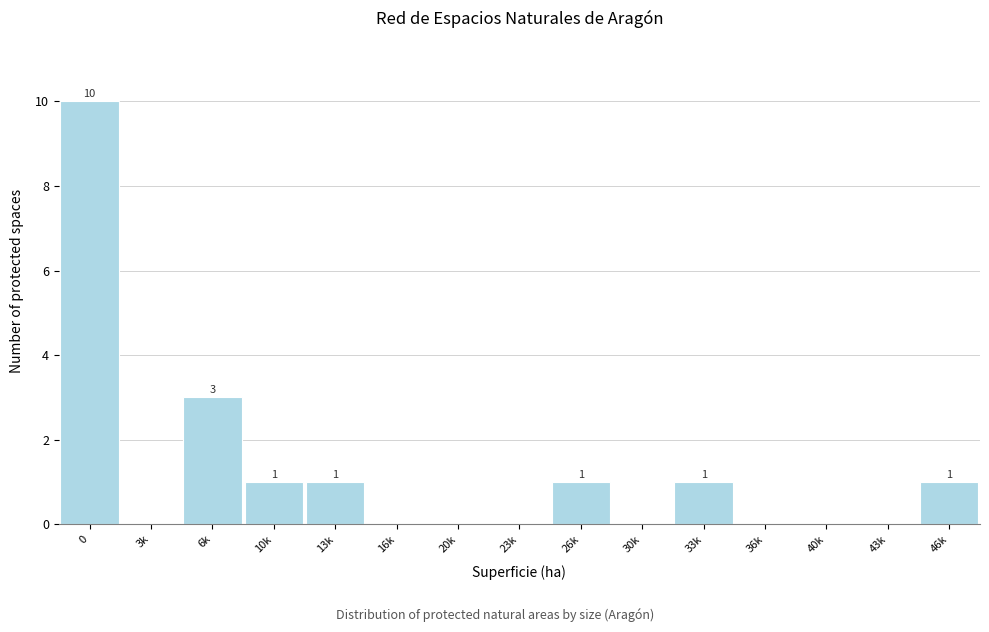

Reading right to left, what are all the values shown in this chart?

46k=1	43k=0	40k=0	36k=0	33k=1	30k=0	26k=1	23k=0	20k=0	16k=0	13k=1	10k=1	6k=3	3k=0	0=10